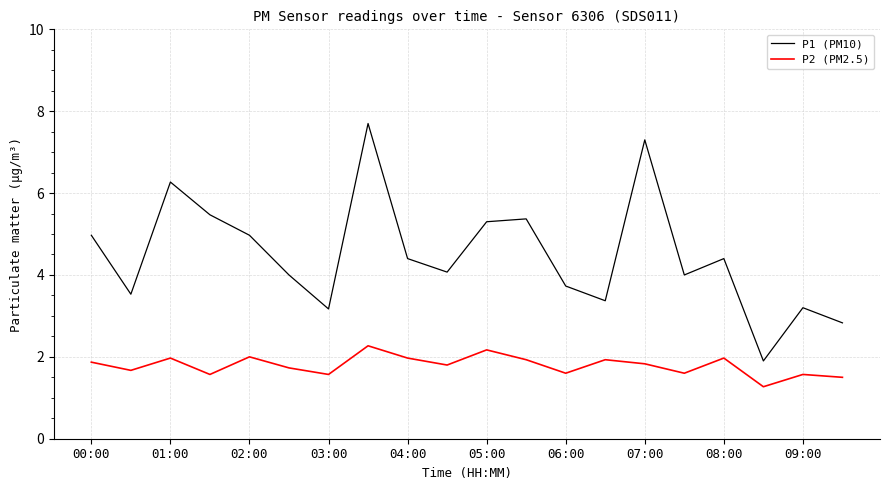

Reading left to right, extract all data points from this chart.

P1 (PM10): 5.0	3.5	6.3	5.5	5.0	4.0	3.2	7.7	4.4	4.1	5.3	5.4	3.7	3.4	7.3	4.0	4.4	1.9	3.2	2.8
P2 (PM2.5): 1.9	1.7	2.0	1.6	2.0	1.7	1.6	2.3	2.0	1.8	2.2	1.9	1.6	1.9	1.8	1.6	2.0	1.3	1.6	1.5